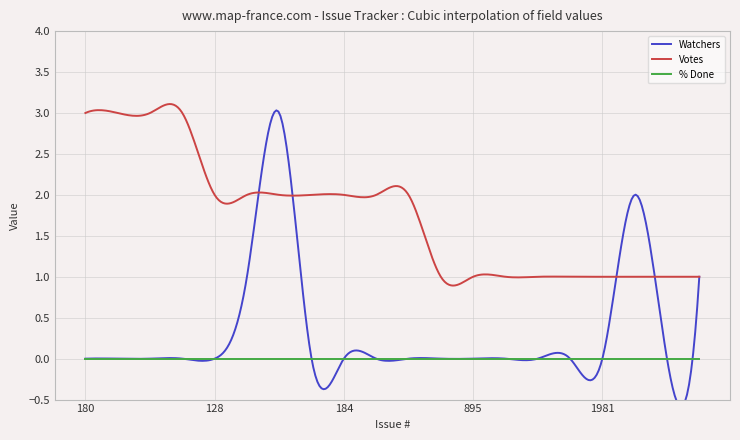

List the series in order of their overall mean, highest first.

Votes, Watchers, % Done